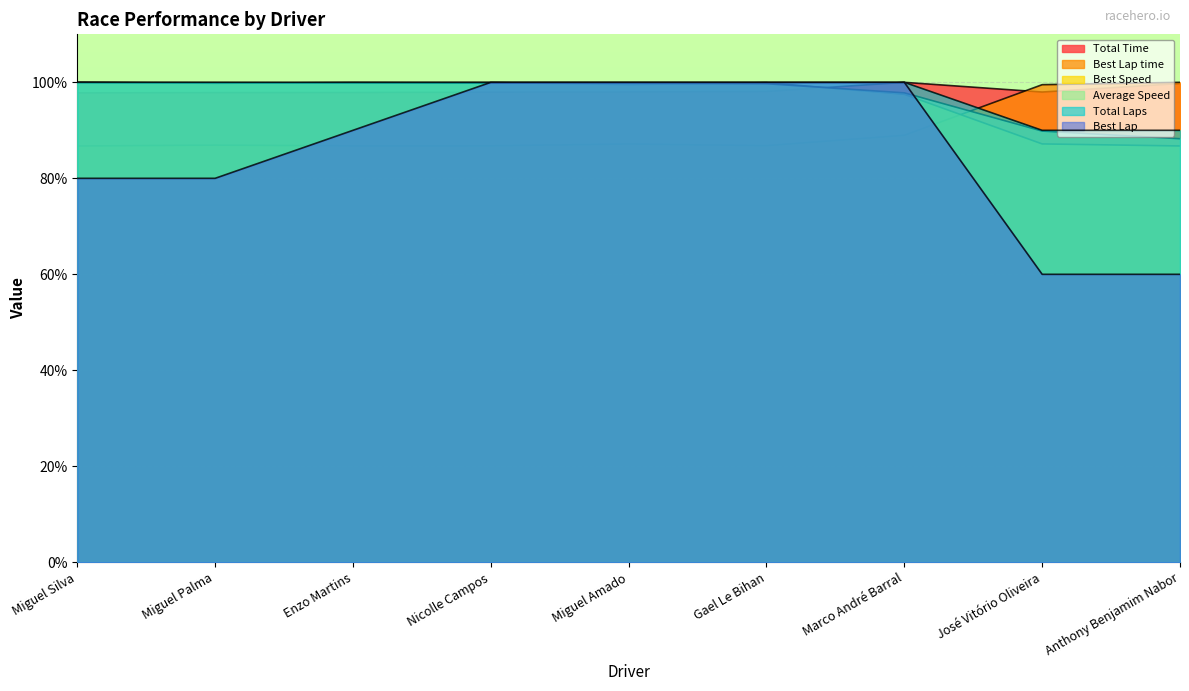

The Best Lap series shows 80.0 at Miguel Silva. True or false?

True